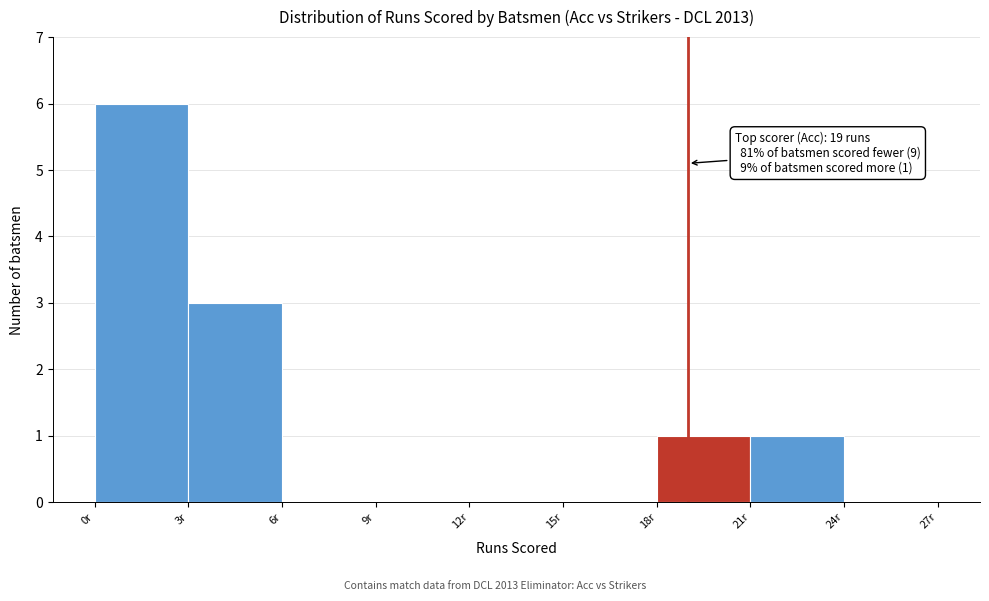

Which range on the x-axis has the tallest bar?

0 to 3